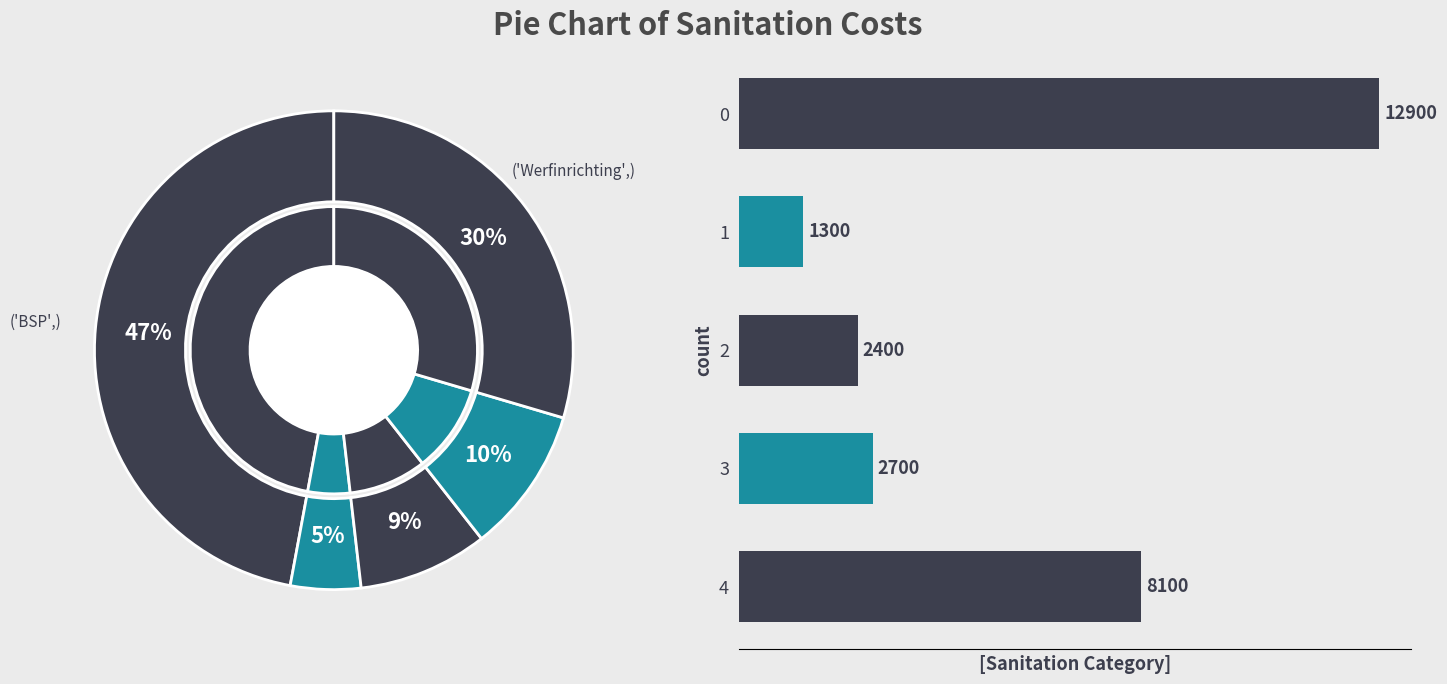

To the nearest percent, what portion does 3 represent?

10%